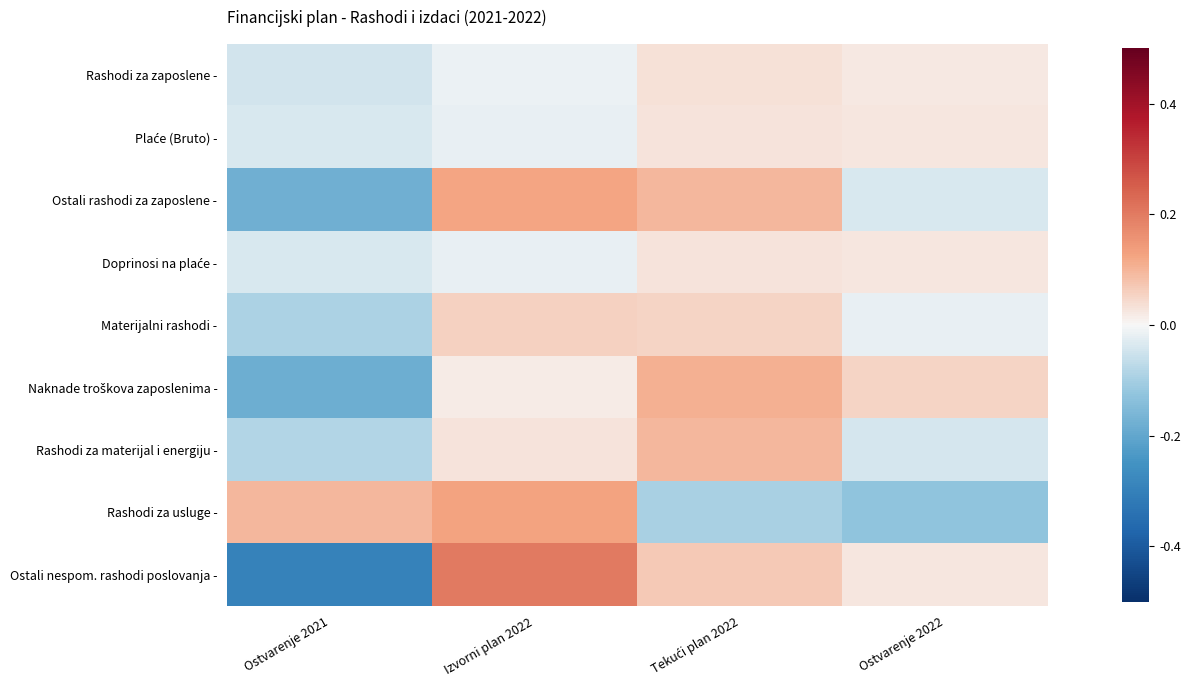

At how many categories does at least one series exceed 0?

4